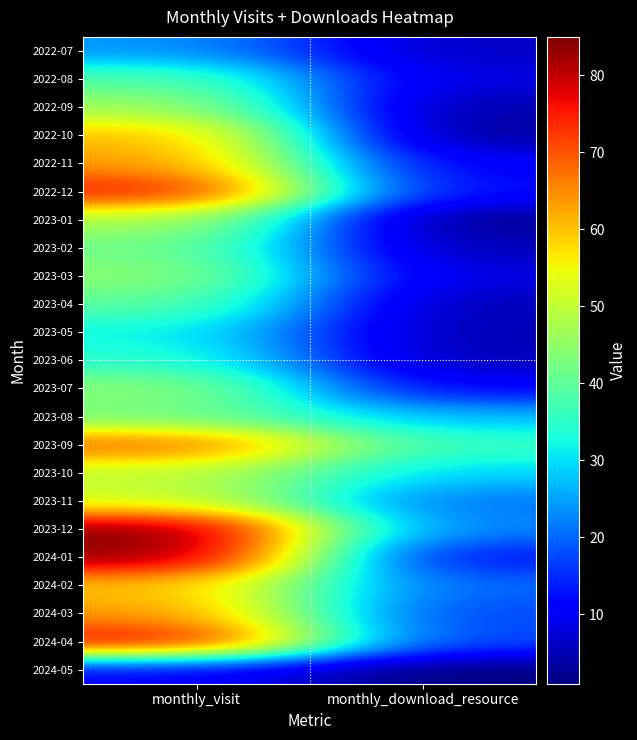

At which category is the sum across all series the highest?

monthly_visit